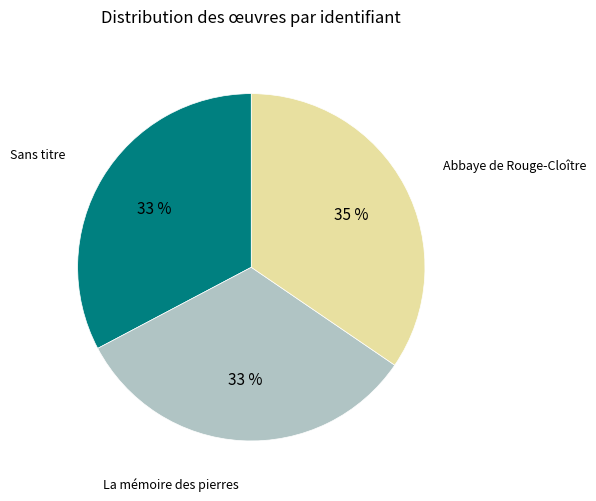

How many slices are in this pie chart?

3